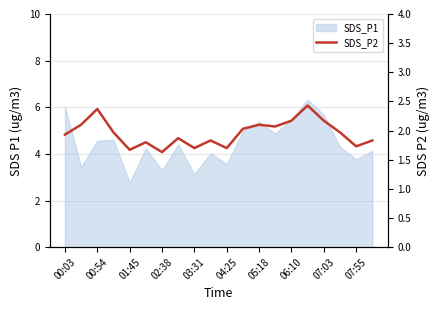

True or false: there are more than 2 points higher than both neighbors.

True